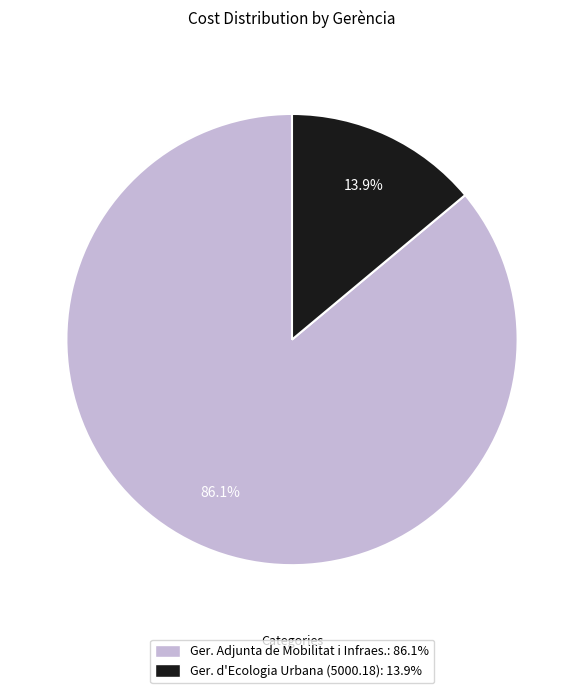

How many segments does this pie chart have?

2